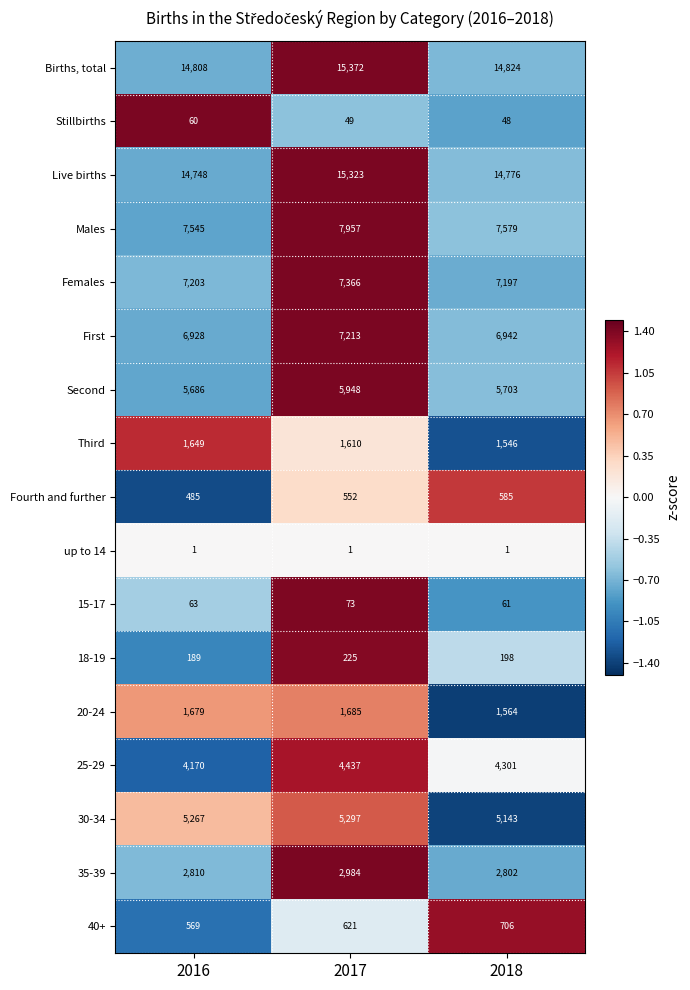

The value of 25-29 at 2016 is 4170. True or false?

True